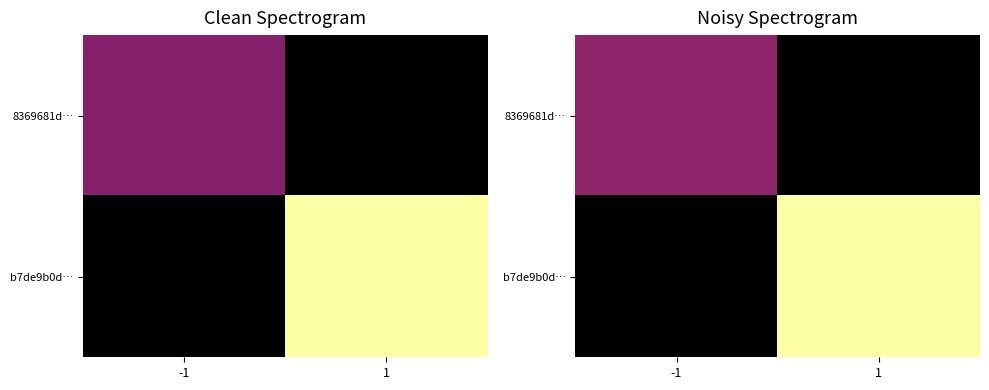

What is the spread (max minus min) of values at 1?

11.6